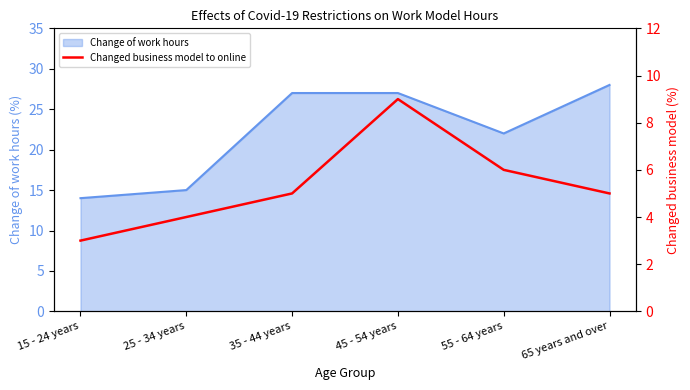

Where is Change of work hours nearest to the value 21?

55 - 64 years